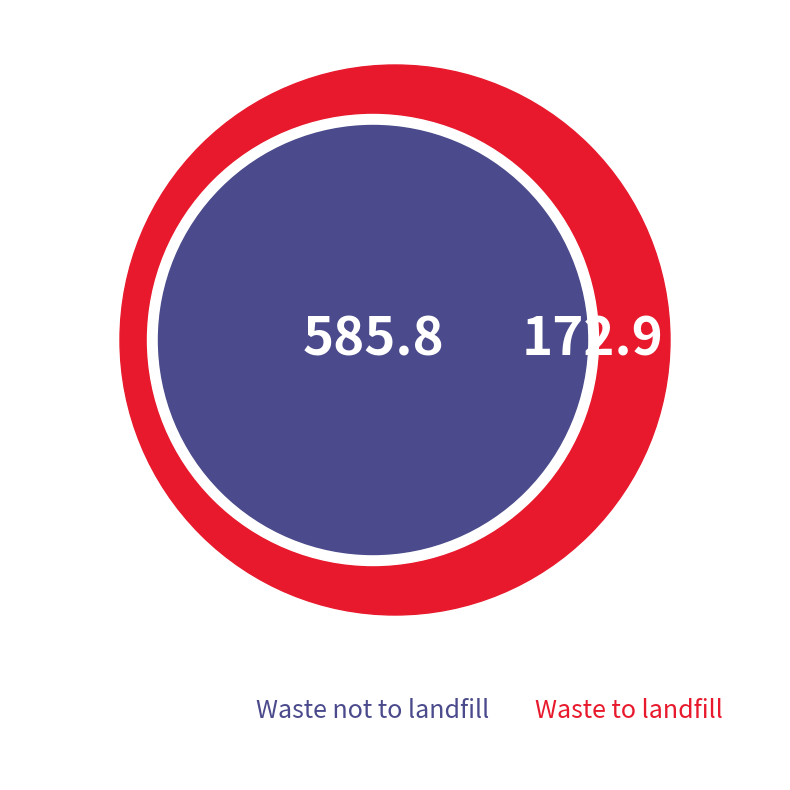

What is the ratio of the value at Waste not to landfill to the value at Waste to landfill?

3.4